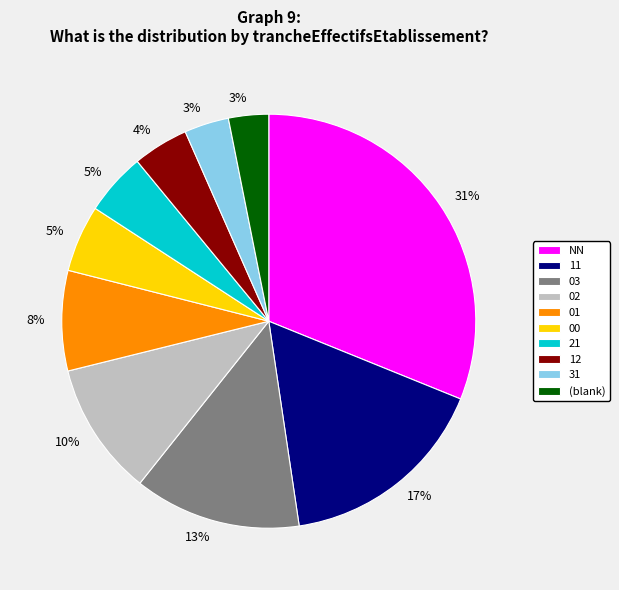

To the nearest percent, what is the average slice percentage?

10%